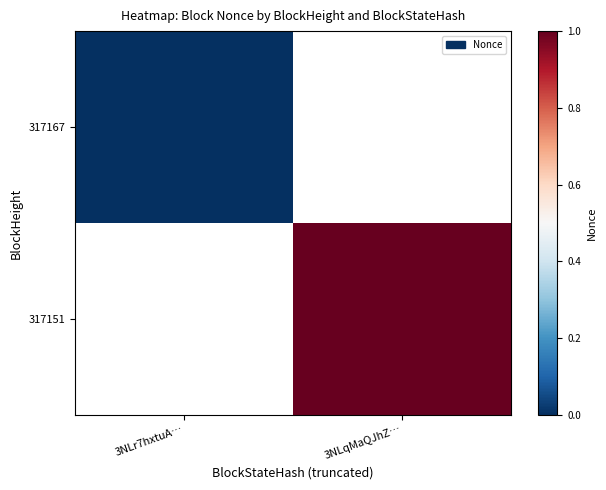

True or false: 317167 has a value of 0.0 at 3NLr7hxtuA….

True